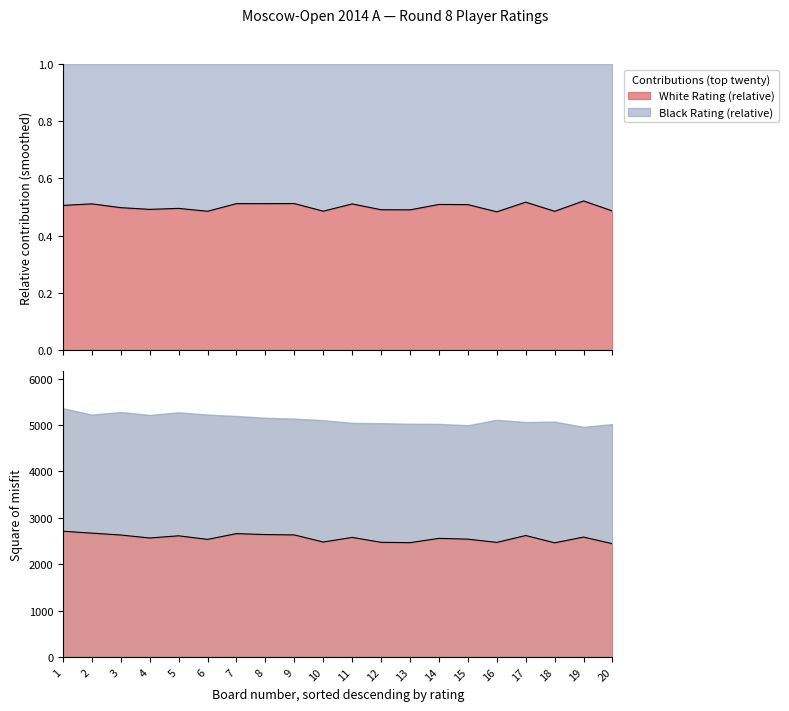

At which category does the chart reach its minimum across all series?

20